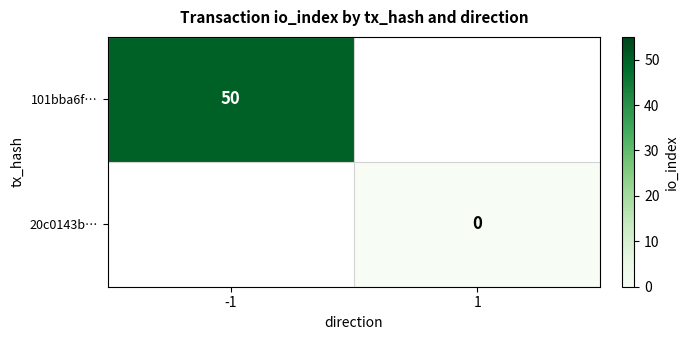

The 101bba6f… series shows 50 at -1. True or false?

True